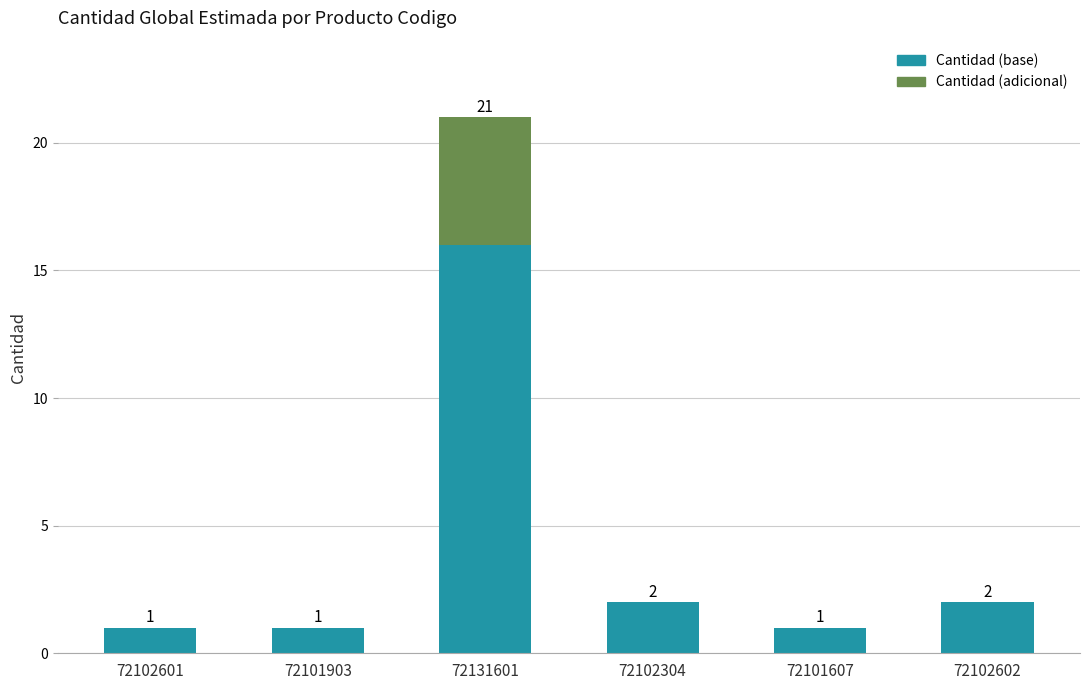

What is the total value across all series at 72131601?

21